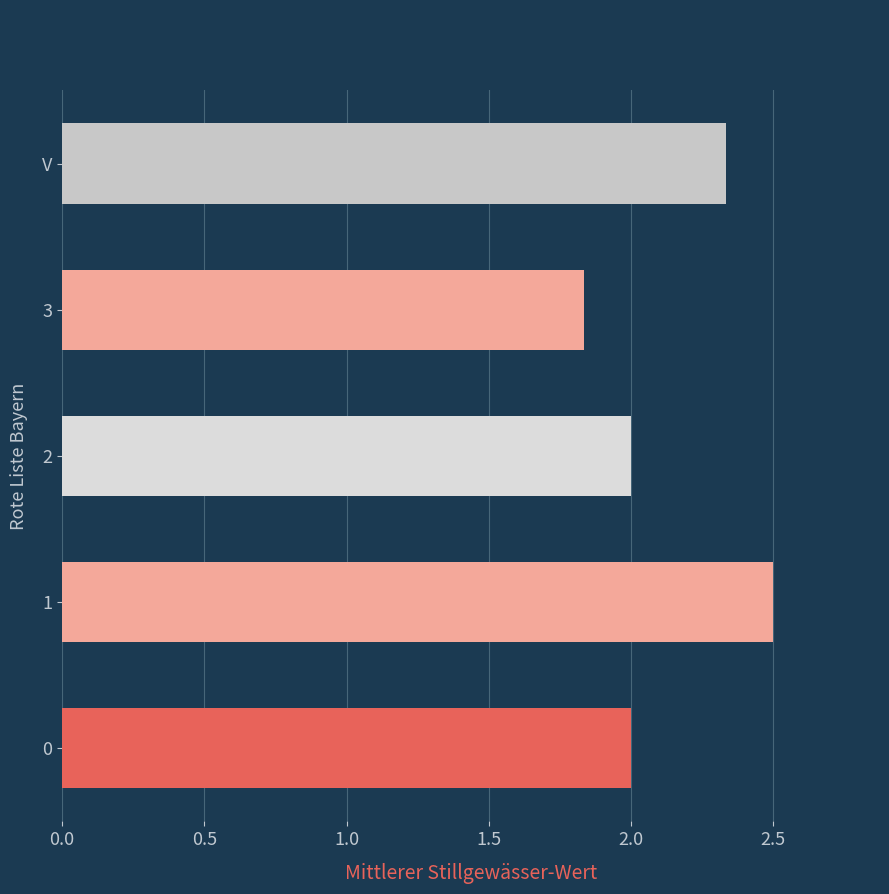

How many series are shown in this chart?

1